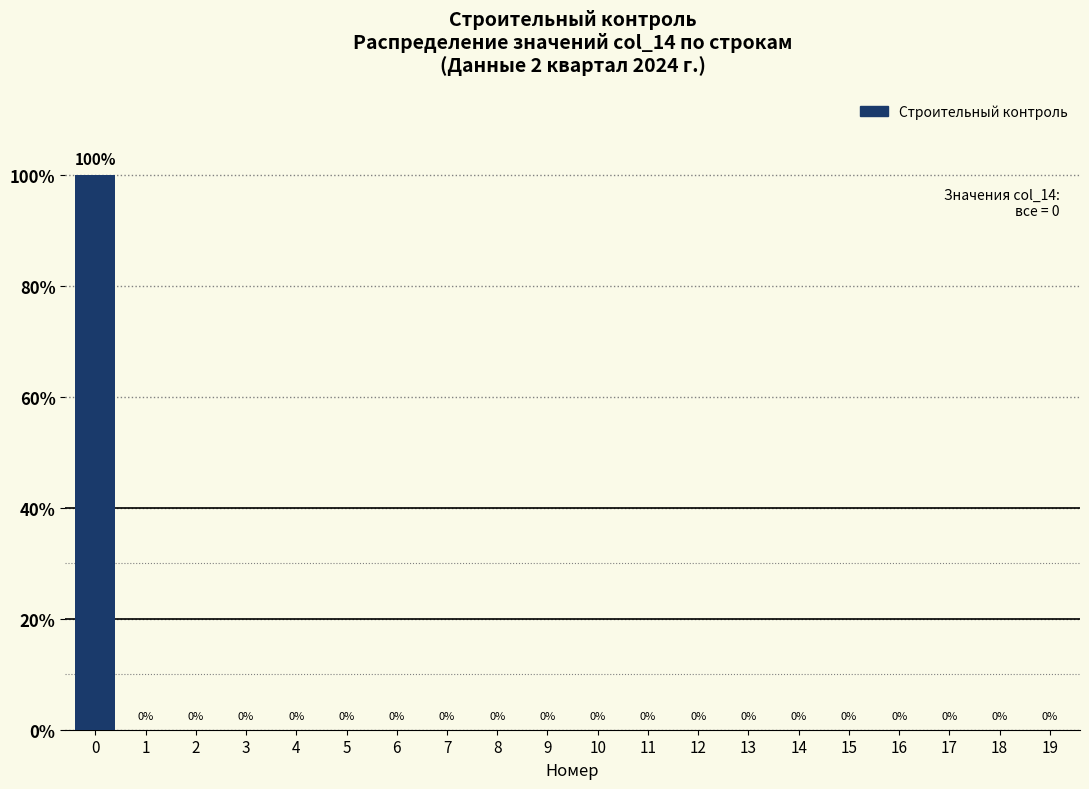

Reading left to right, what are all the values shown in this chart?

0=100	1=0	2=0	3=0	4=0	5=0	6=0	7=0	8=0	9=0	10=0	11=0	12=0	13=0	14=0	15=0	16=0	17=0	18=0	19=0